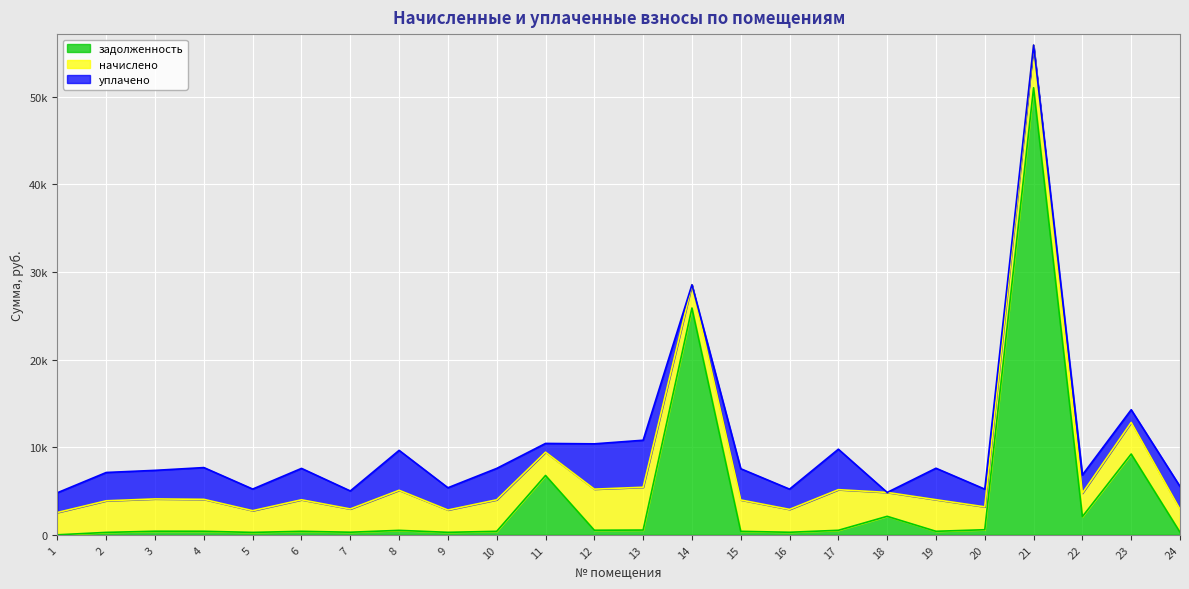

The начислено series shows 2727.1 at 18. True or false?

True